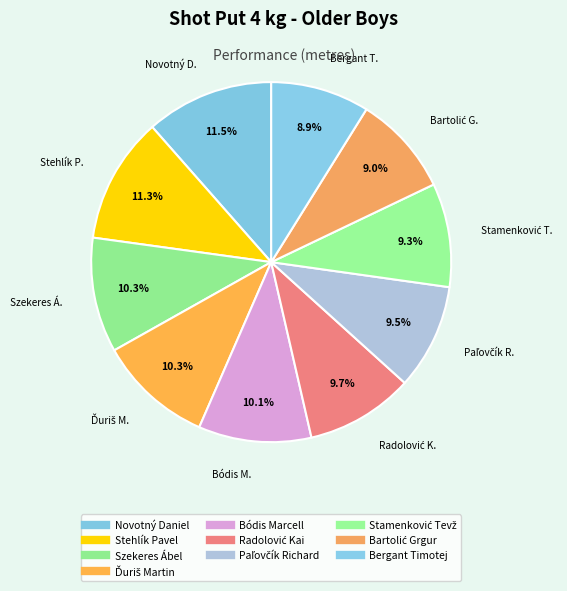

What is the ratio of the value at Ďuriš Martin to the value at Bartolić Grgur?

1.1